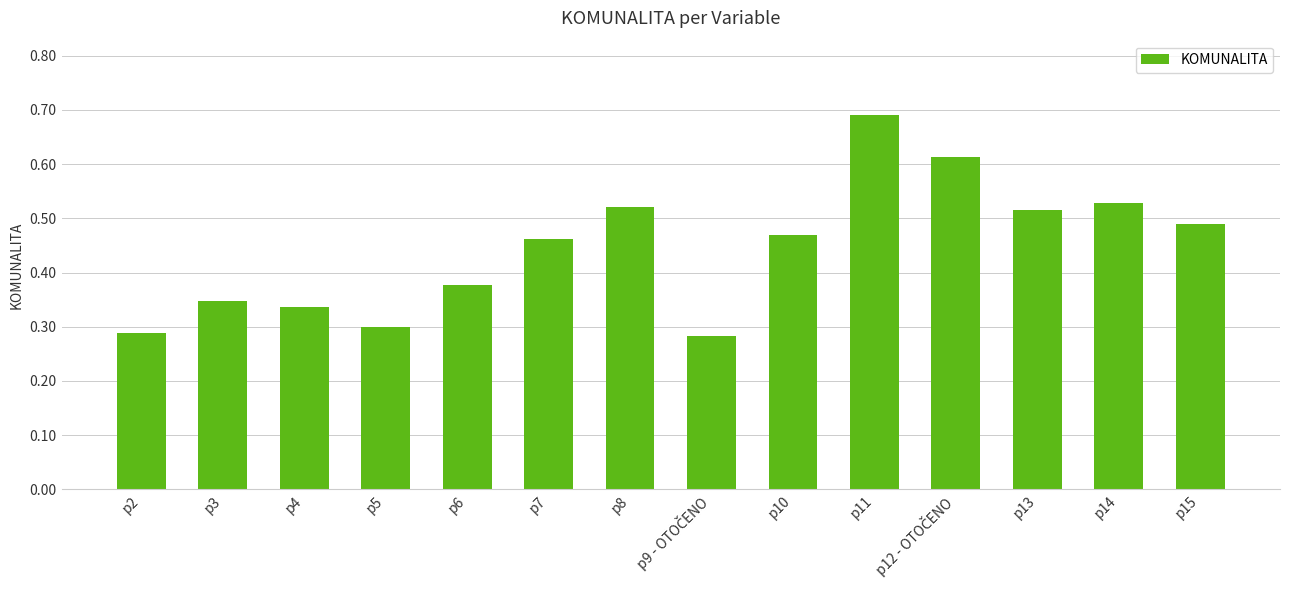

The chart shows a value of 0.3 at p5. True or false?

True